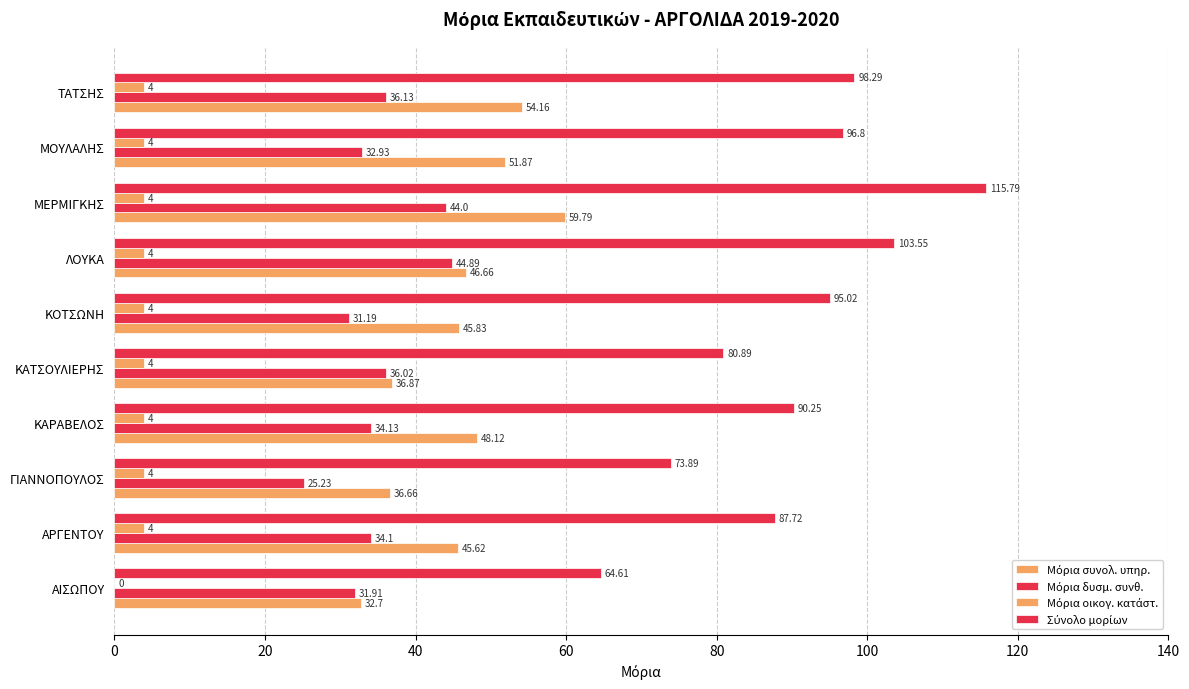

What is the average value of the Μόρια συνολ. υπηρ. series?

45.8